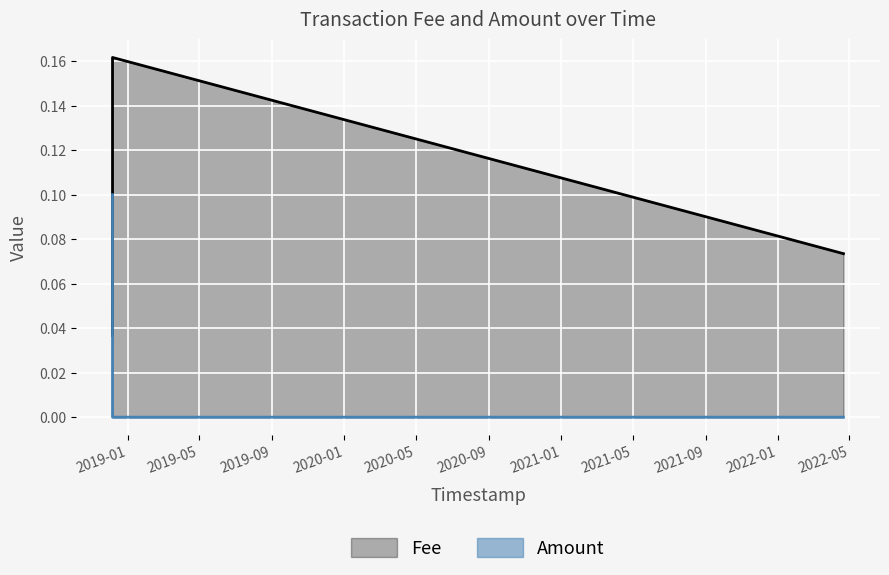

Which series has the largest range (max minus min)?

Fee